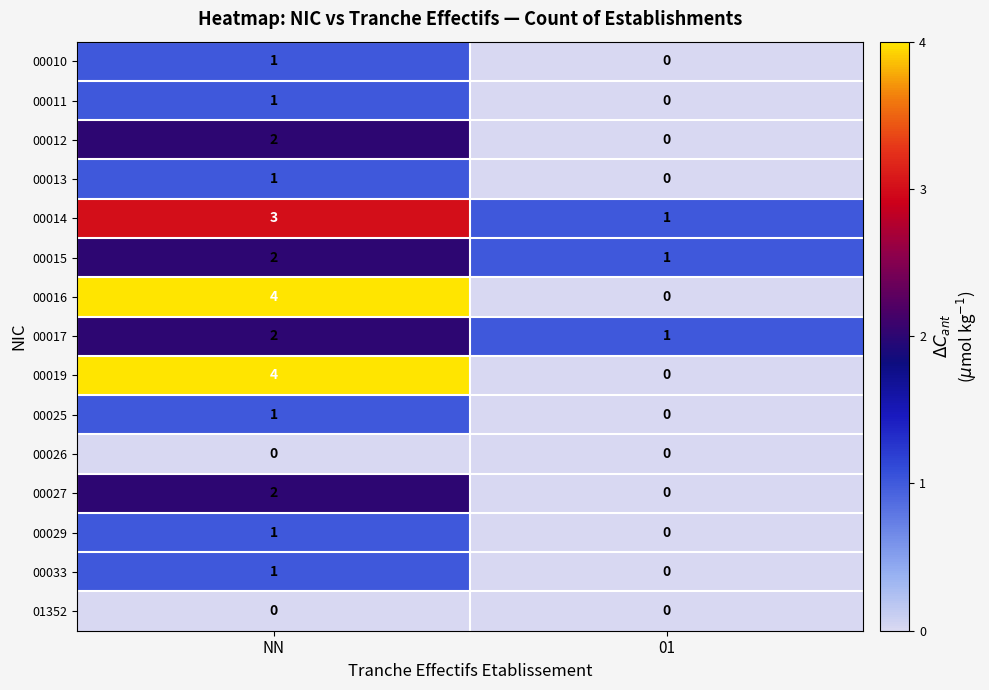

Reading left to right, what are all the values shown in this chart?

00010: 1	0
00011: 1	0
00012: 2	0
00013: 1	0
00014: 3	1
00015: 2	1
00016: 4	0
00017: 2	1
00019: 4	0
00025: 1	0
00026: 0	0
00027: 2	0
00029: 1	0
00033: 1	0
01352: 0	0